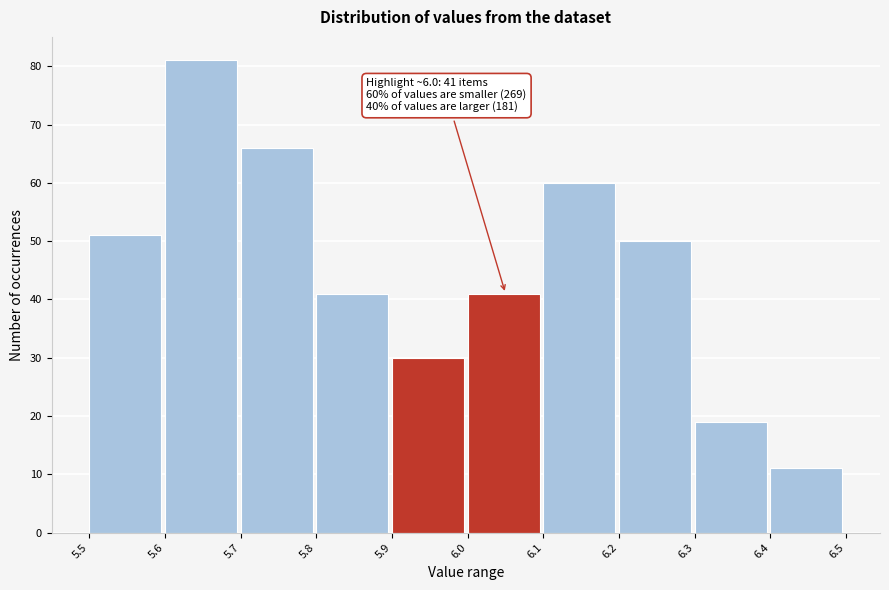

Over which range of the x-axis is the bar tallest?

5.6 to 5.7